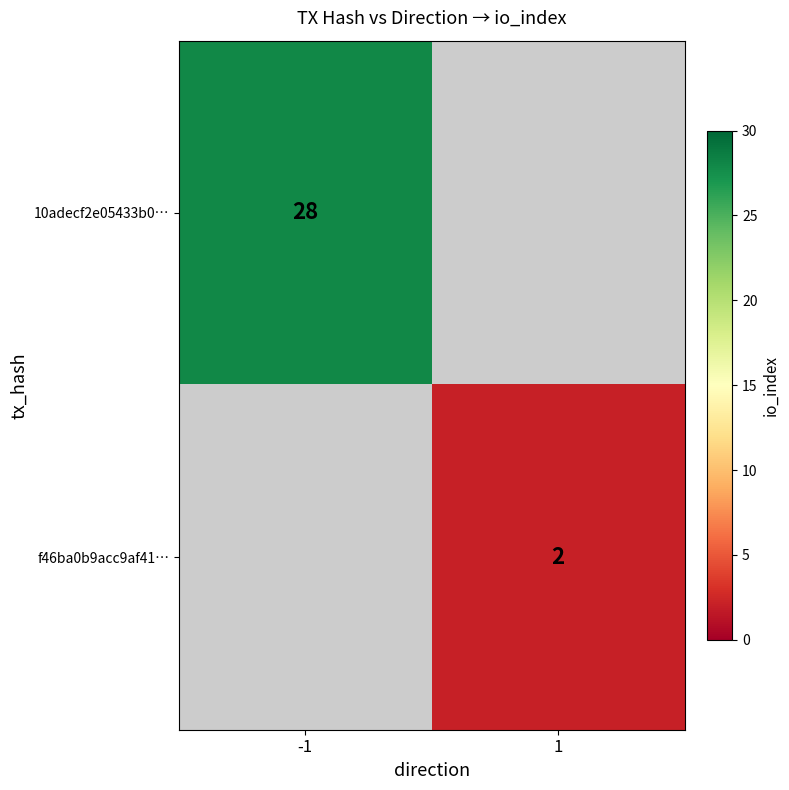

The 10adecf2e05433b0… series shows 28 at -1. True or false?

True